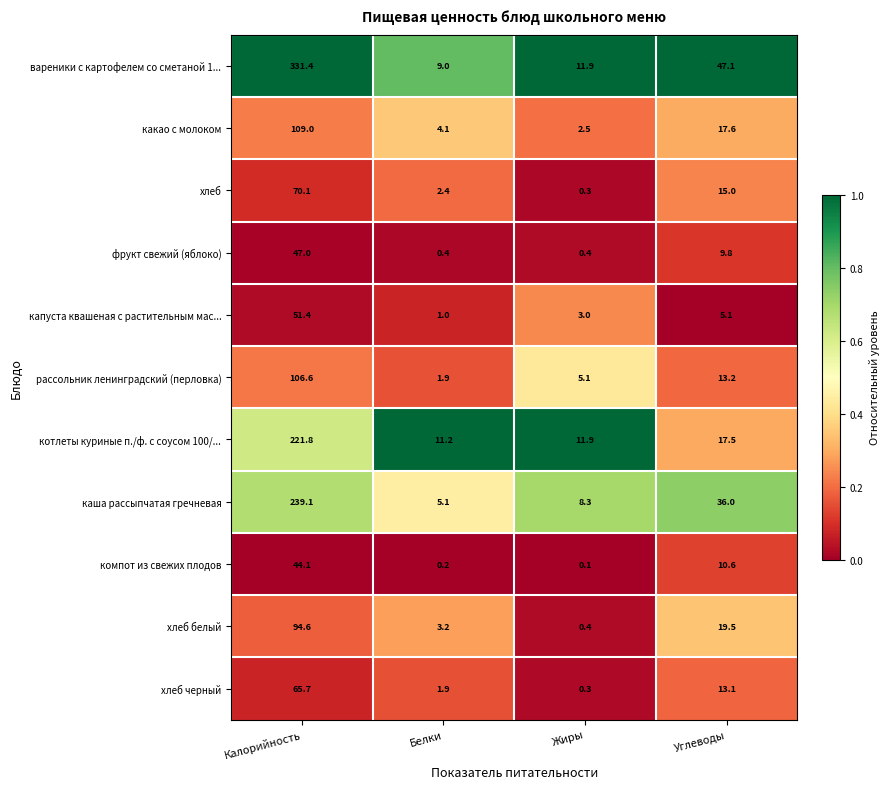

The value of котлеты куриные п./ф. с соусом 100/... at Белки is 15.1. True or false?

False